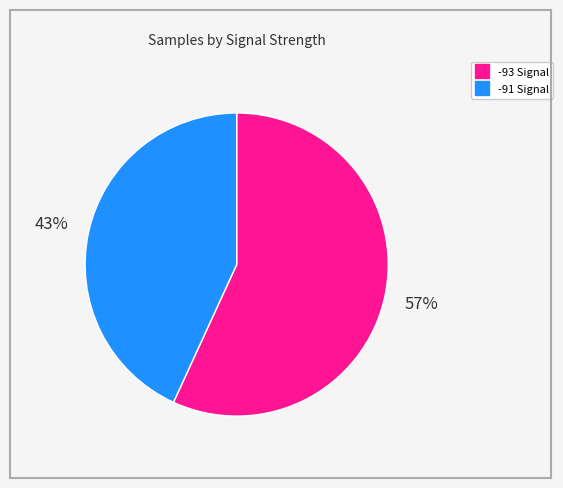

To the nearest percent, what is the difference between the largest and smallest slice percentages?

14%